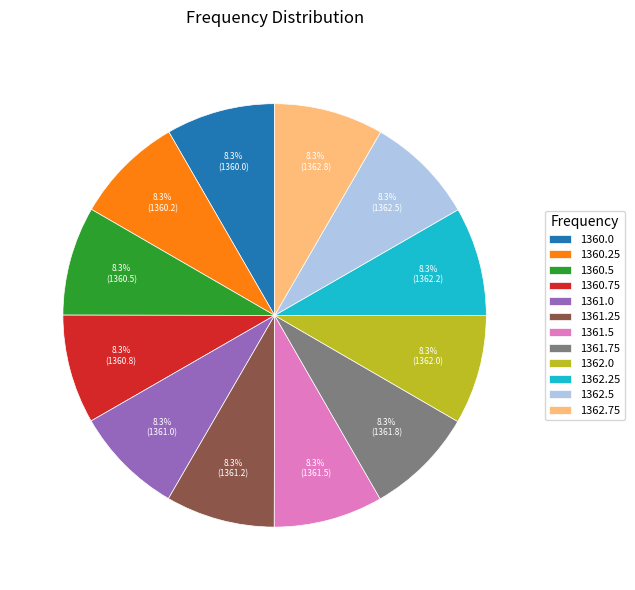

Is it true that 1362.25 is 8% of the pie?

True